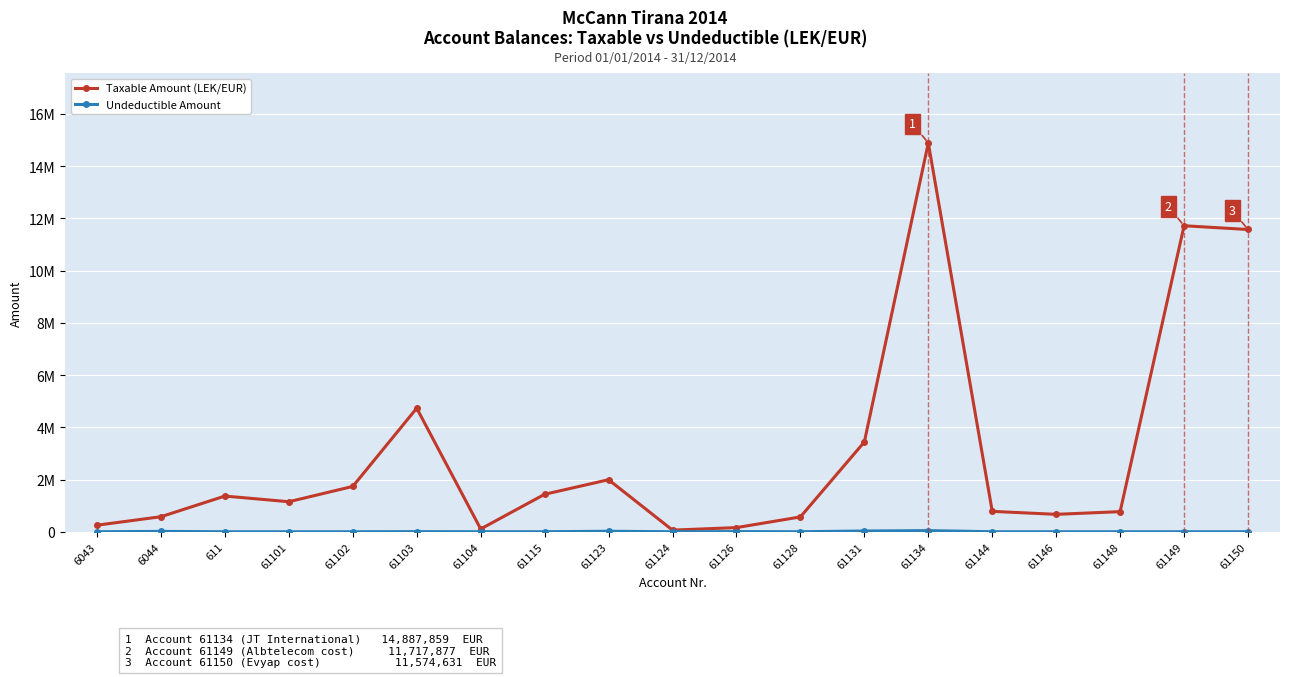

Does the chart have visible grid lines?

Yes